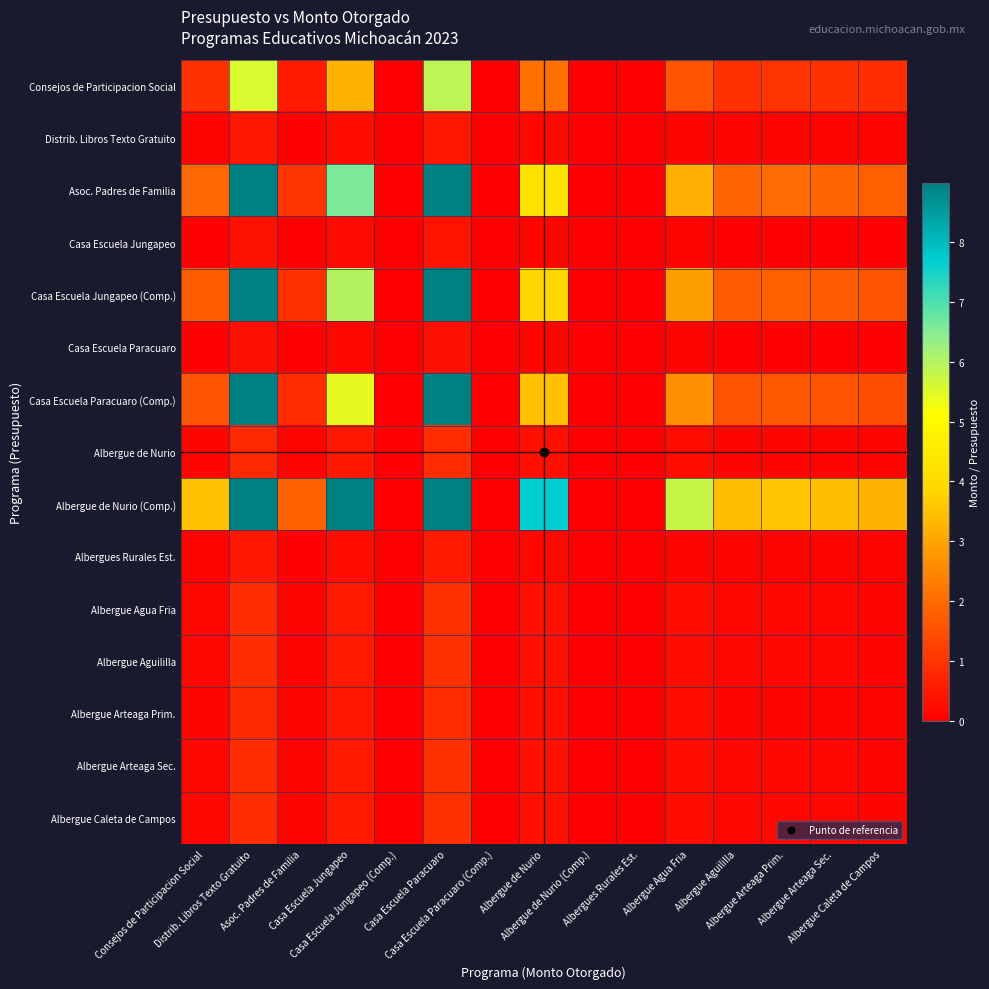

At which category does the chart reach its minimum across all series?

Casa Escuela Jungapeo (Comp.)